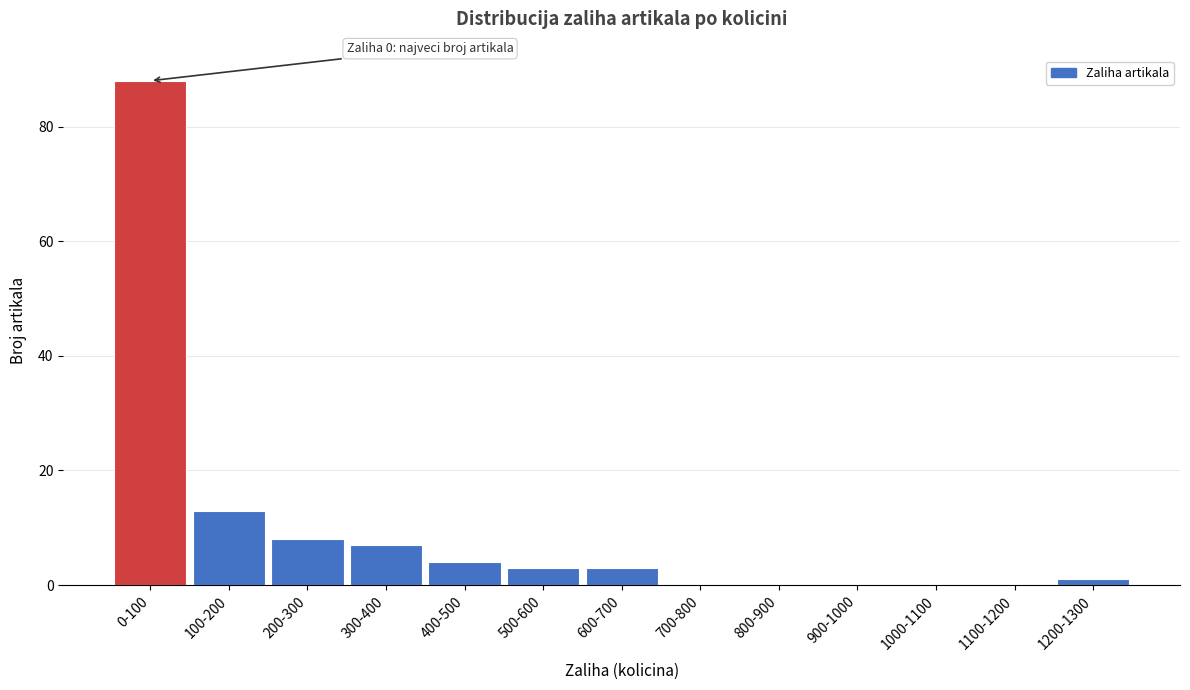

Reading left to right, transcribe all the data shown in this chart.

0-100=88	100-200=13	200-300=8	300-400=7	400-500=4	500-600=3	600-700=3	700-800=0	800-900=0	900-1000=0	1000-1100=0	1100-1200=0	1200-1300=1